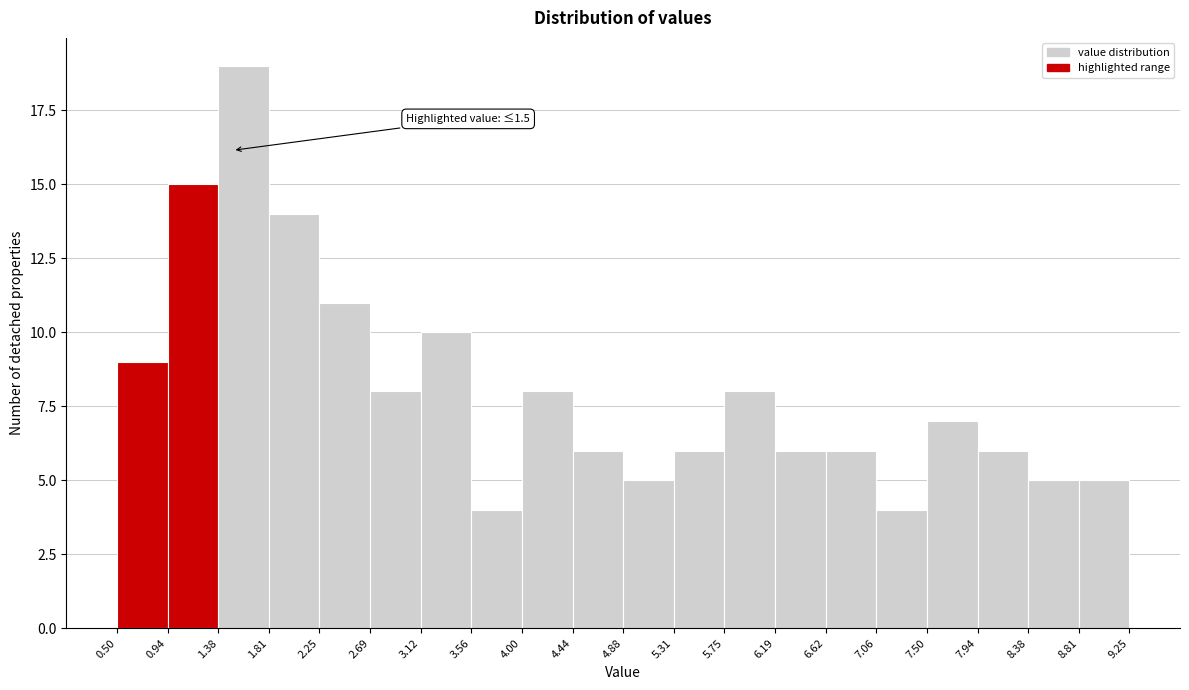

Which range on the x-axis has the tallest bar?

1.38 to 1.81